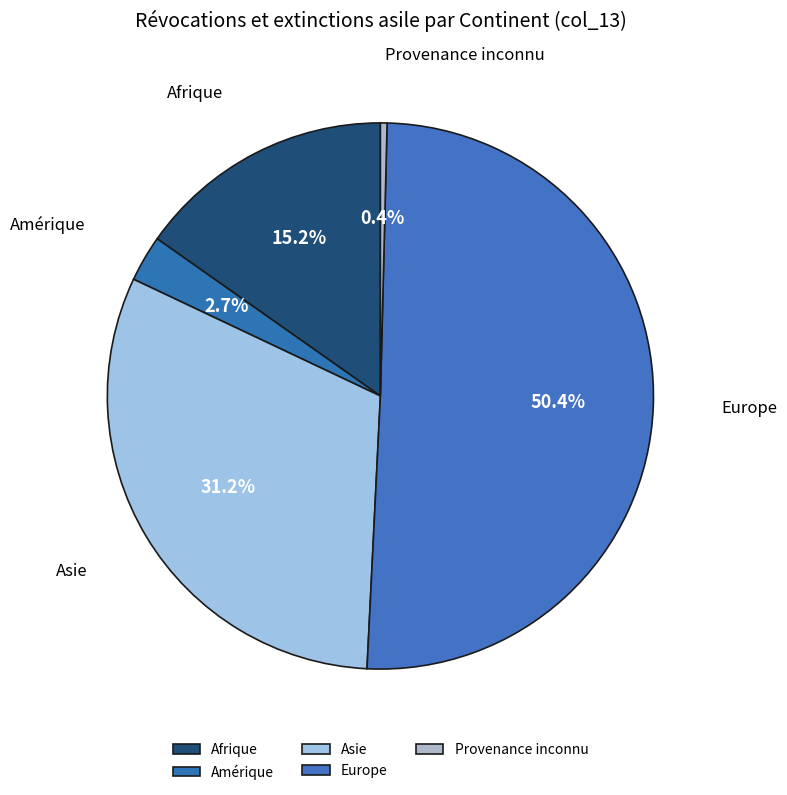

Which slice is the smallest?

Provenance inconnu